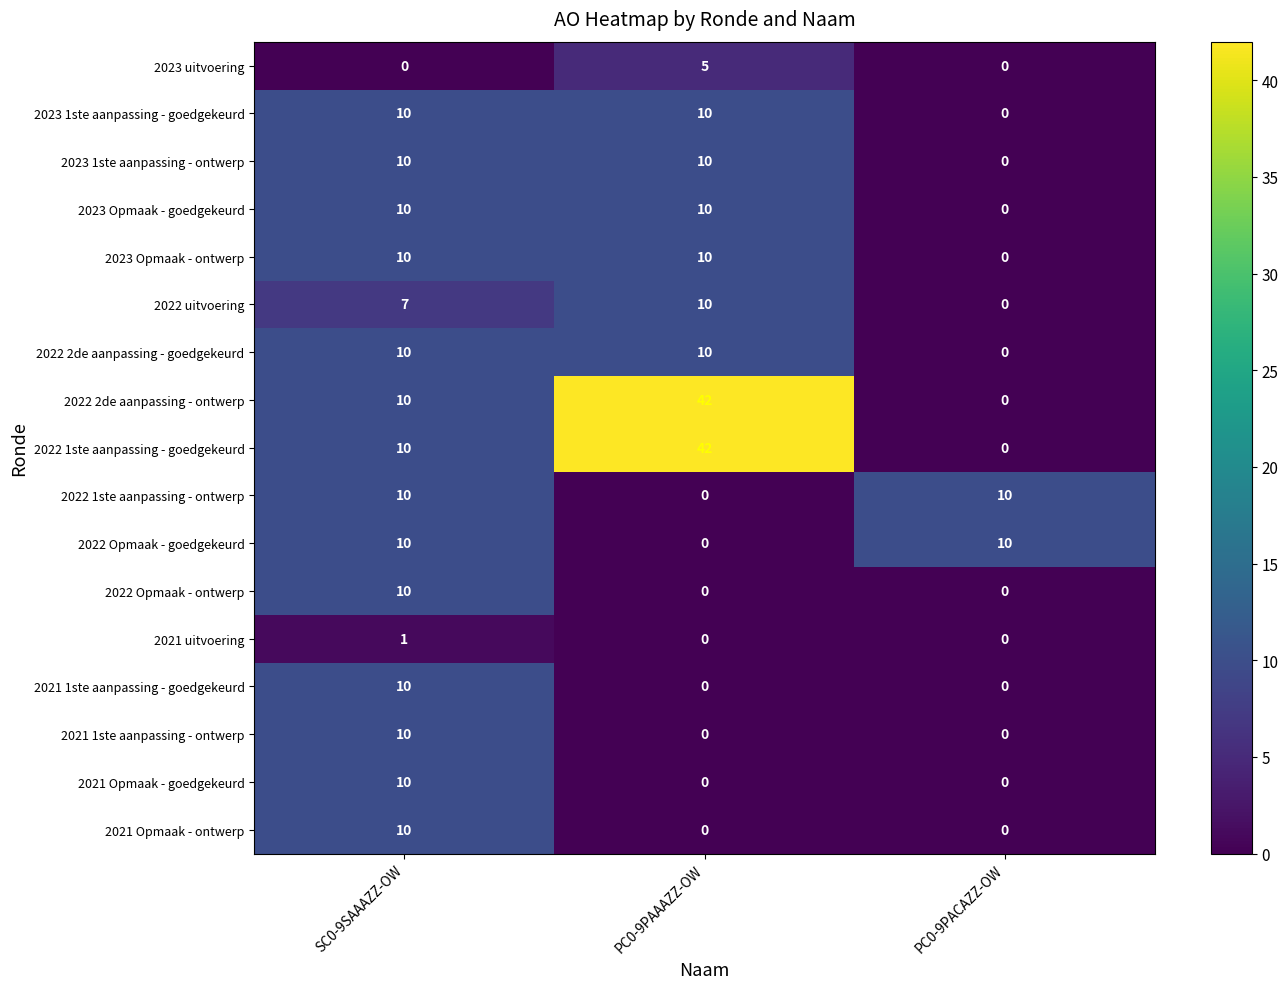

True or false: 2022 Opmaak - goedgekeurd has a value of -4 at PC0-9PAAAZZ-OW.

False